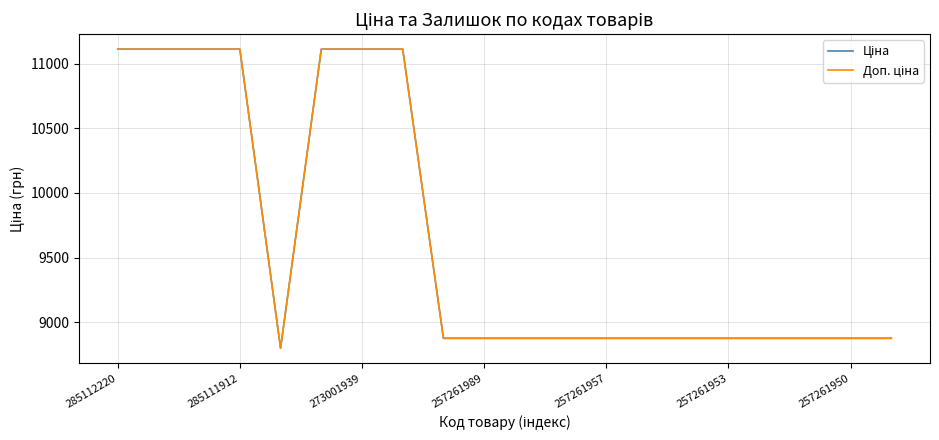

True or false: Ціна and Доп. ціна intersect in this chart.

False